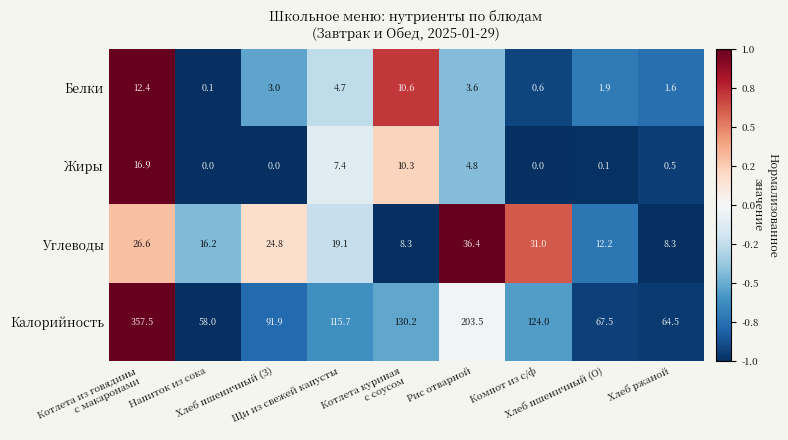

What is the sum of all Жиры values?

40.0